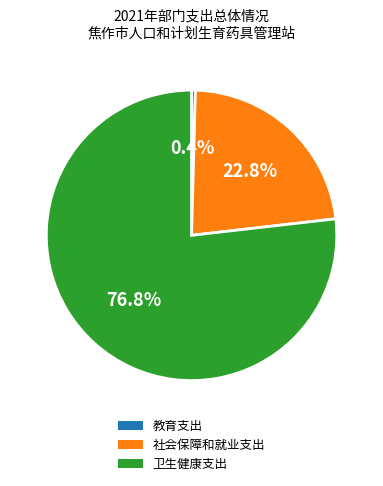

What is the smallest slice in the pie chart?

教育支出